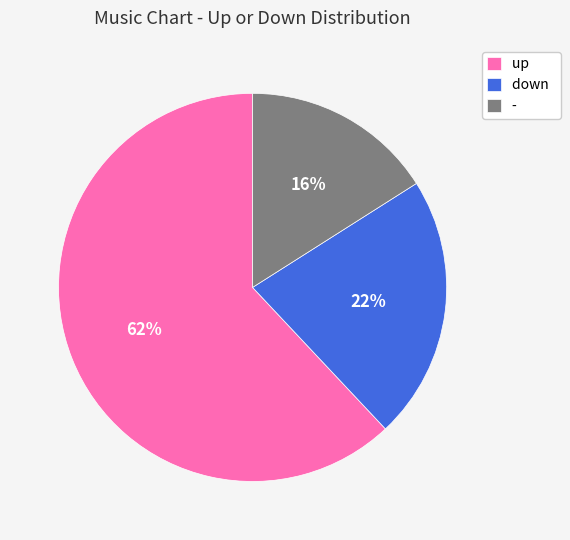

Which category accounts for the majority?

up